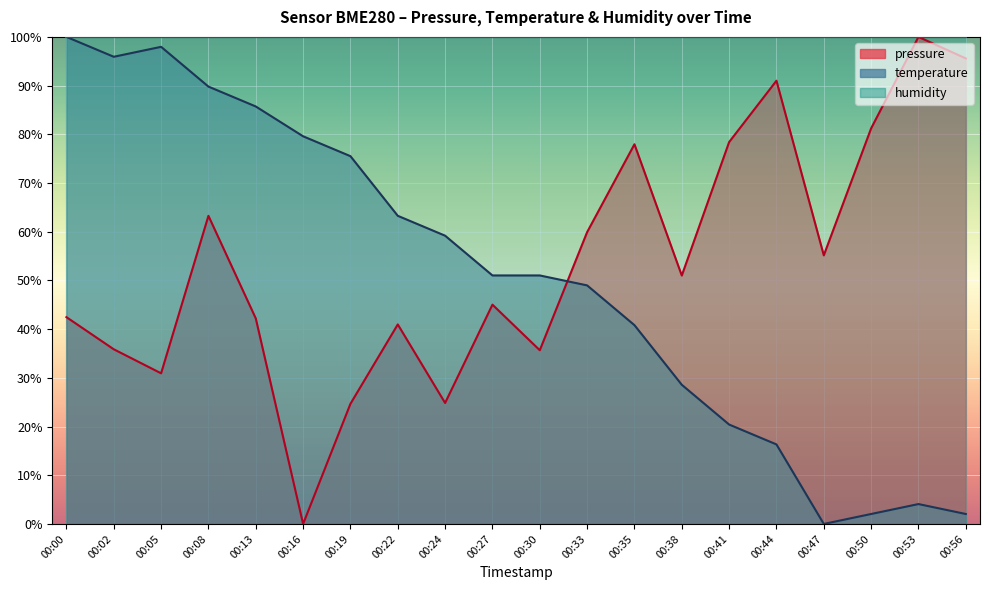

What is the difference between the maximum and minimum values in the temperature series?

100.0